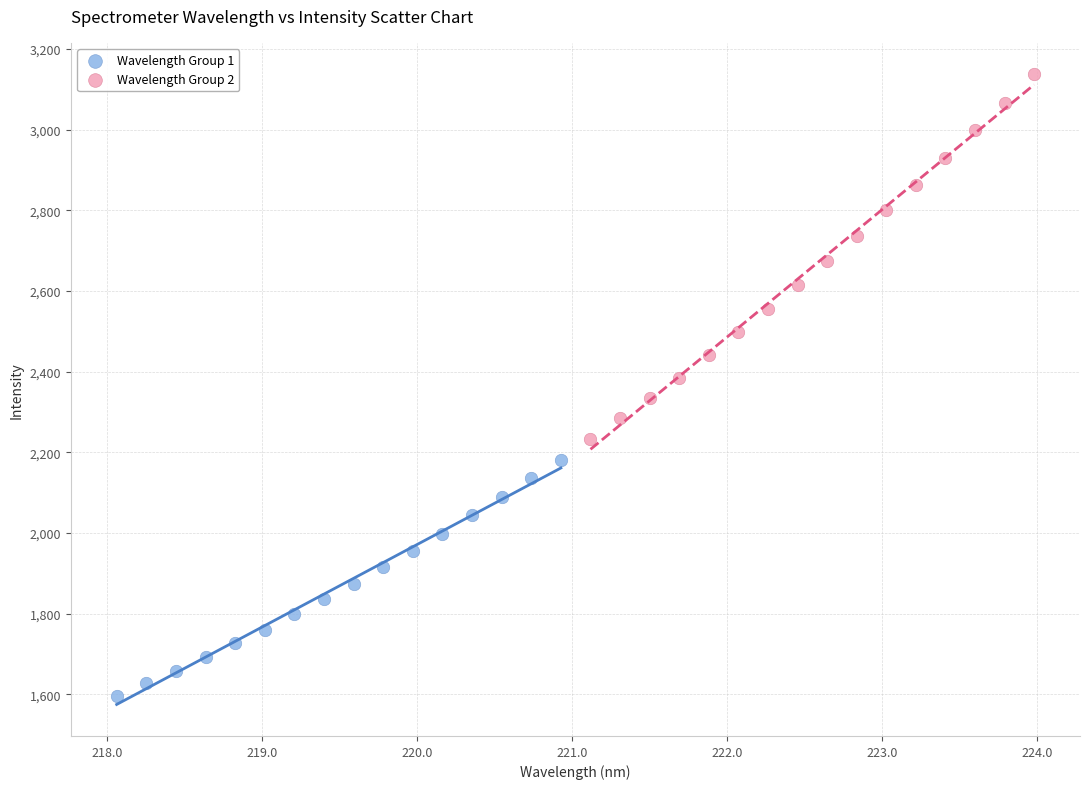

Which series contains the lowest Y value?

Wavelength Group 1